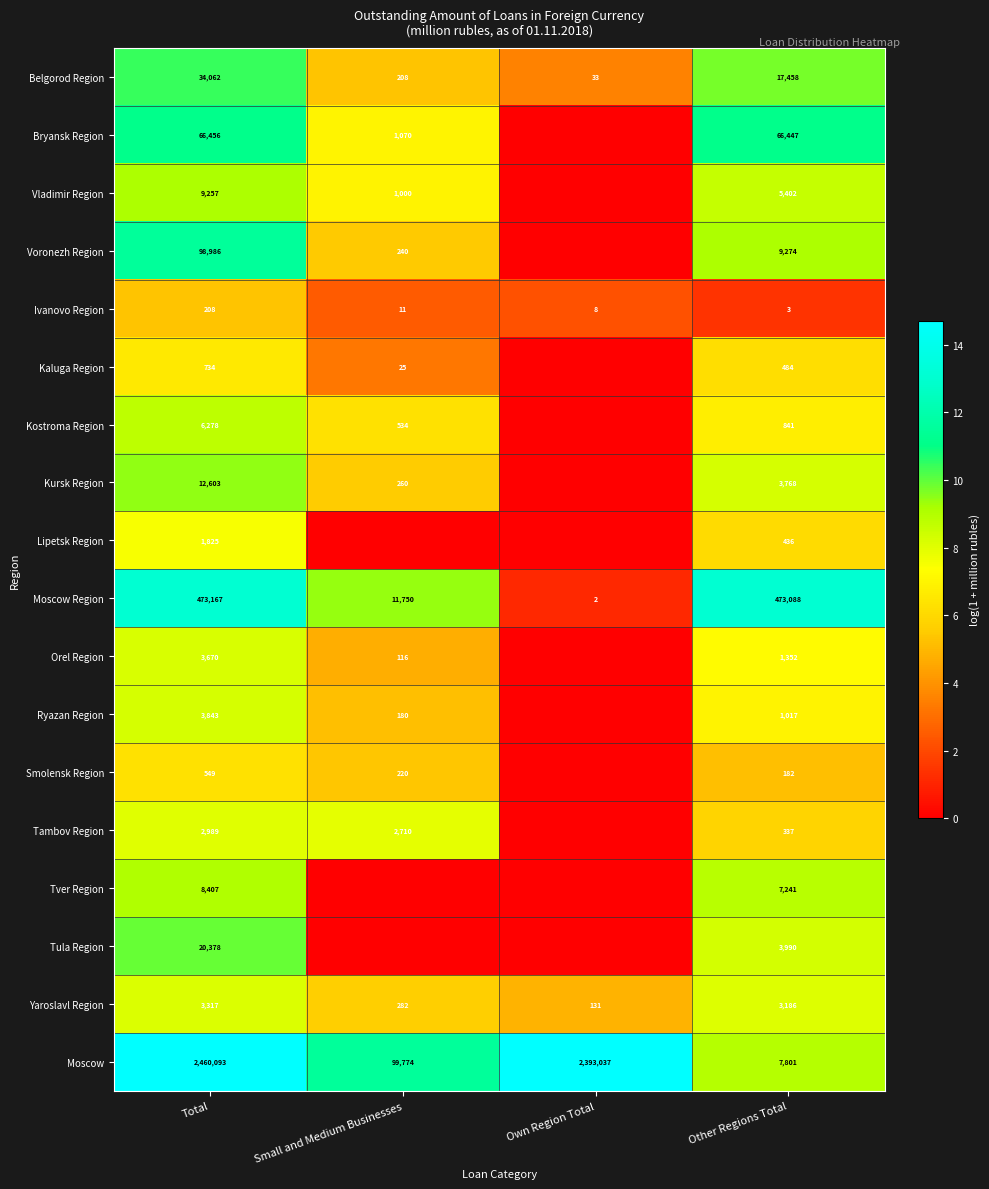

Where is Ivanovo Region nearest to the value 105?

Small and Medium Businesses